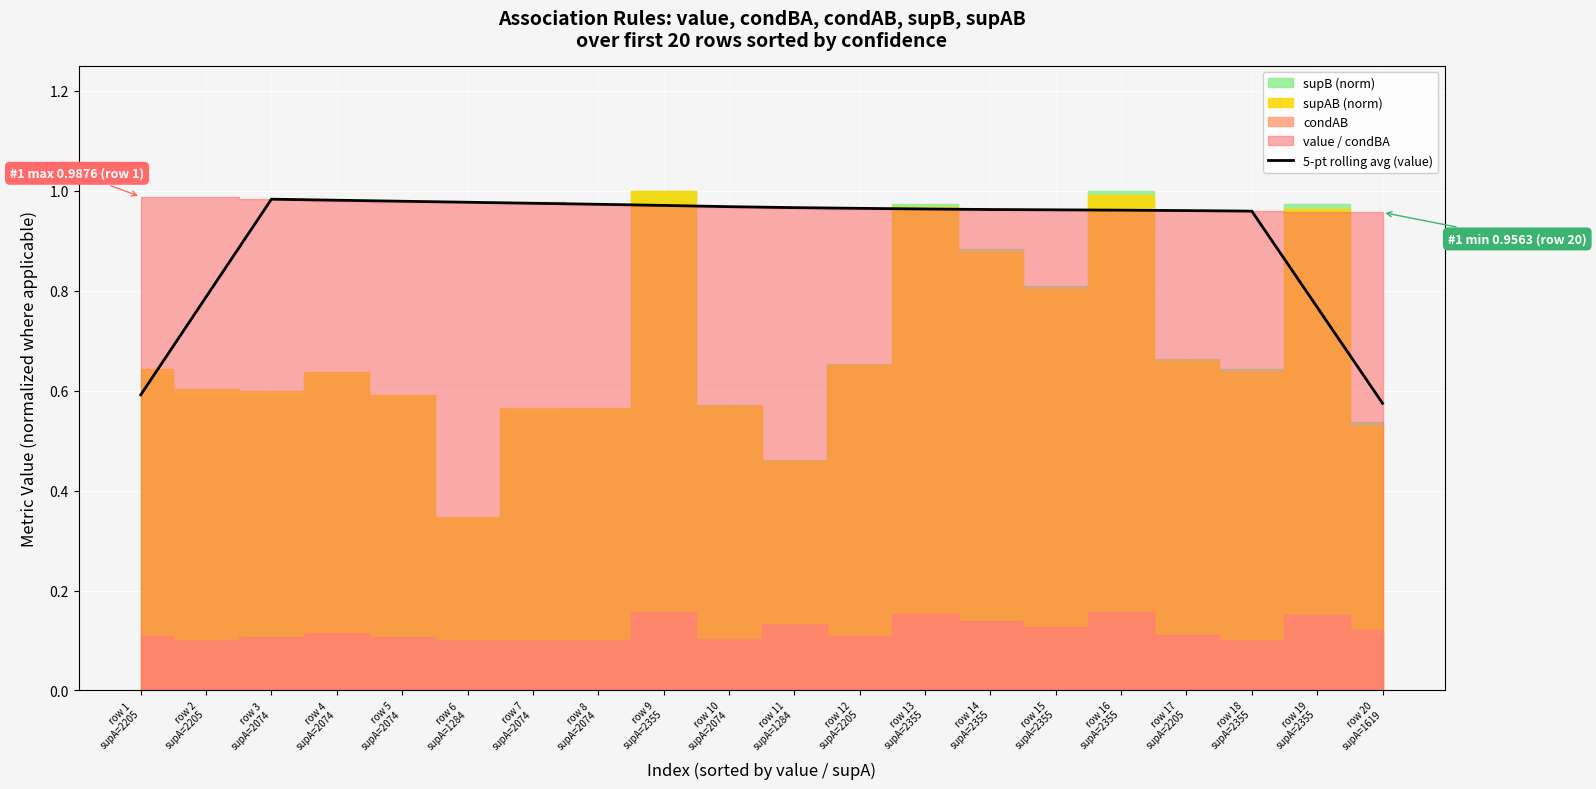

What is the difference between the maximum and minimum values?

0.4